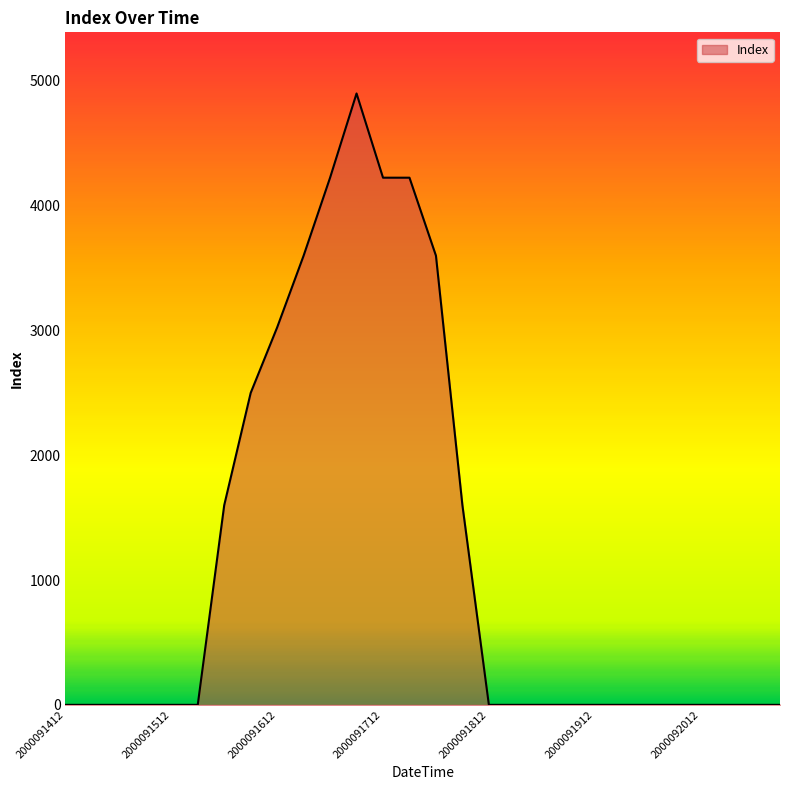

What is the difference between the maximum and minimum values?

4900